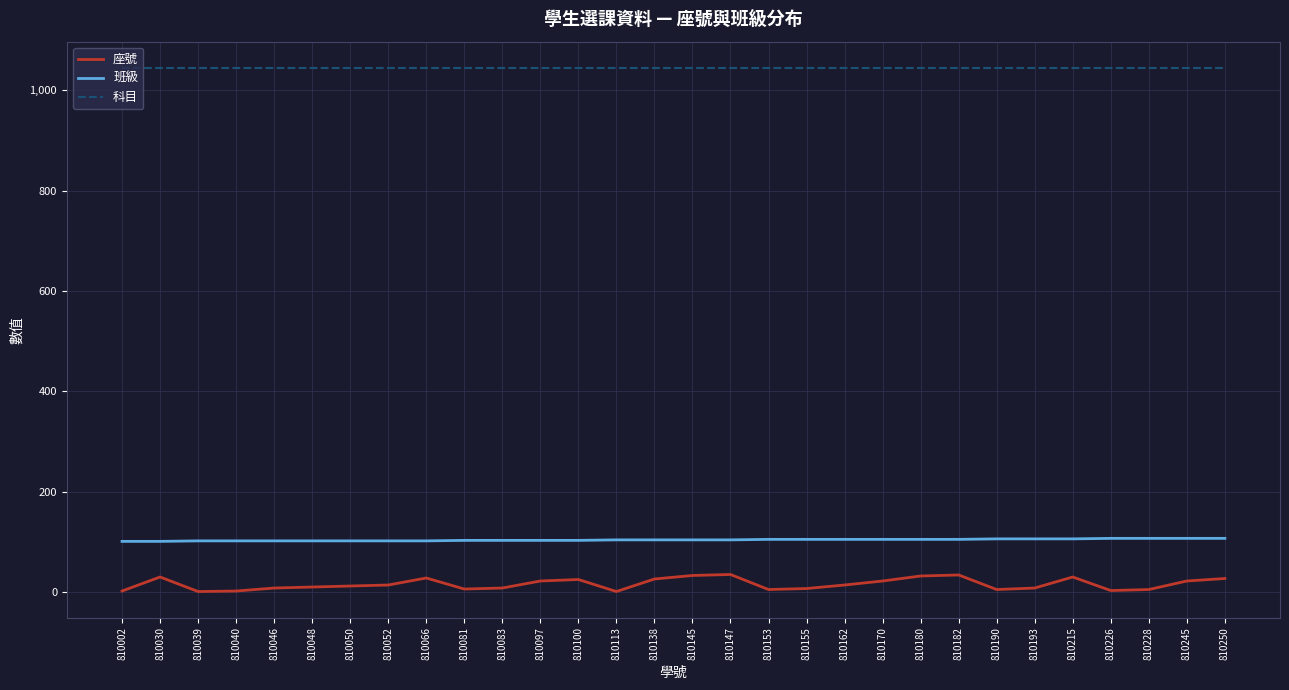

At 810046, list the series in order from largest to smallest.

科目, 班級, 座號